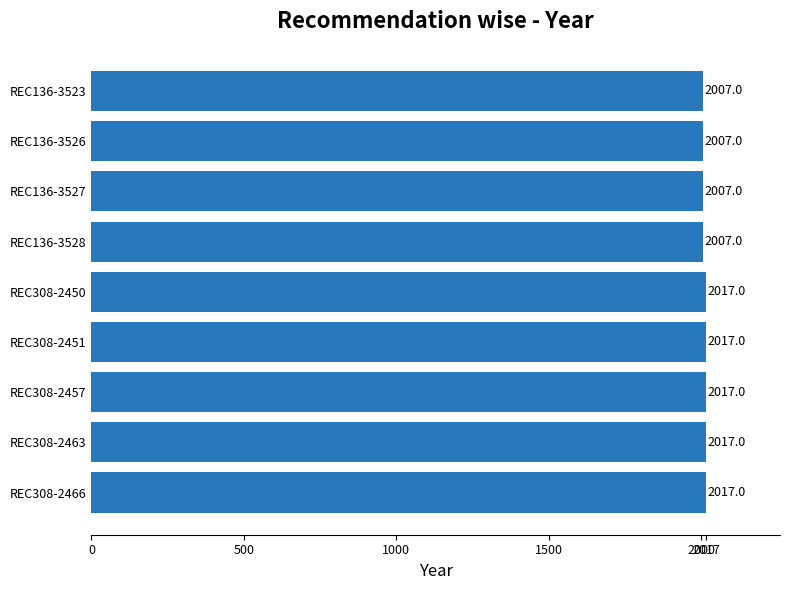

Reading bottom to top, list all the values displayed in this chart.

2017	2017	2017	2017	2017	2007	2007	2007	2007